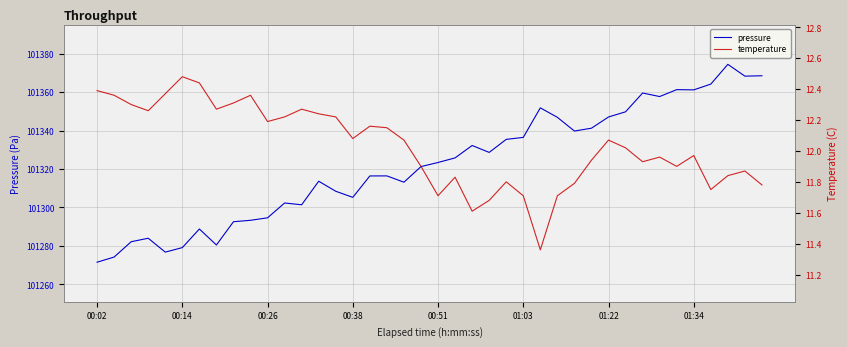

What is the difference between the maximum and minimum values in the pressure series?

102.9